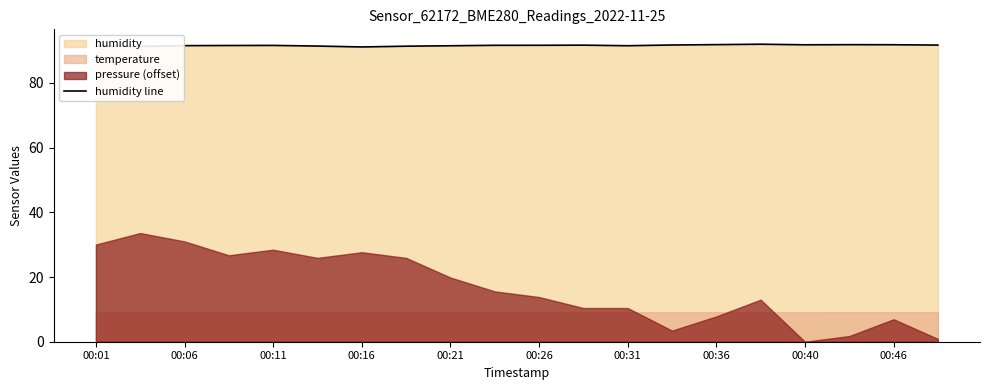

True or false: humidity line has a value of 147.0 at 00:06.

False